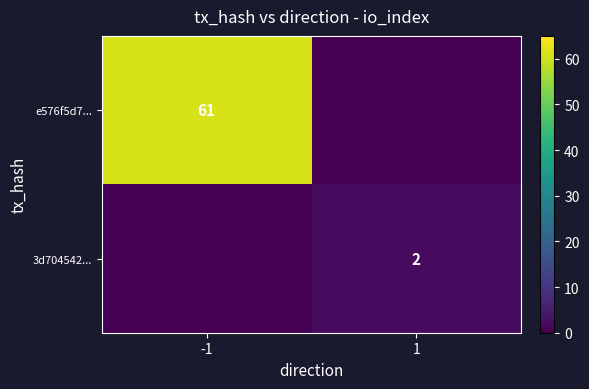

Count the number of categories in the chart.

2